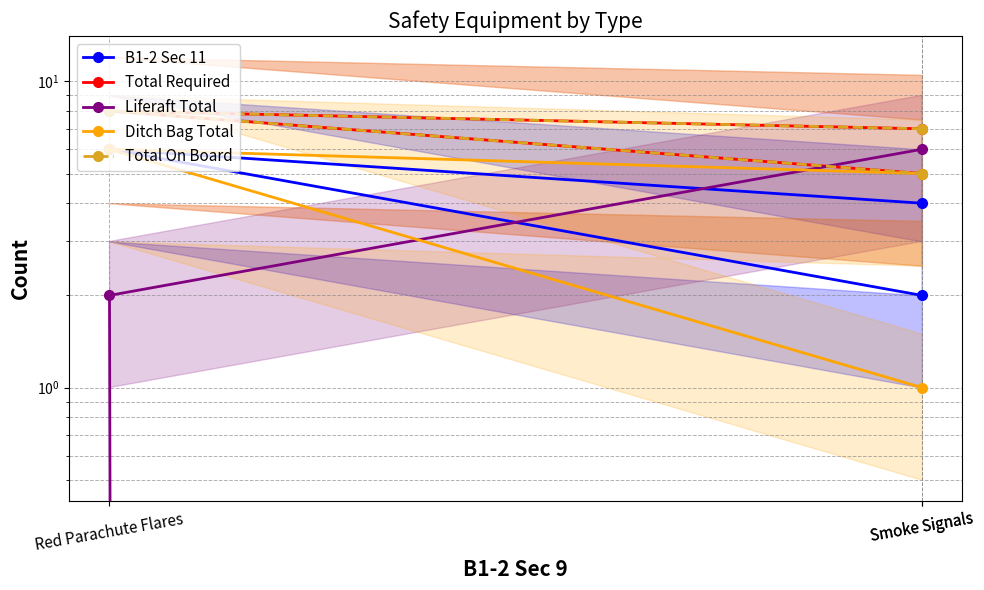

Rank the series at Red Parachute Flares from lowest to highest value.

Liferaft Total, B1-2 Sec 11, Ditch Bag Total, Total Required, Total On Board